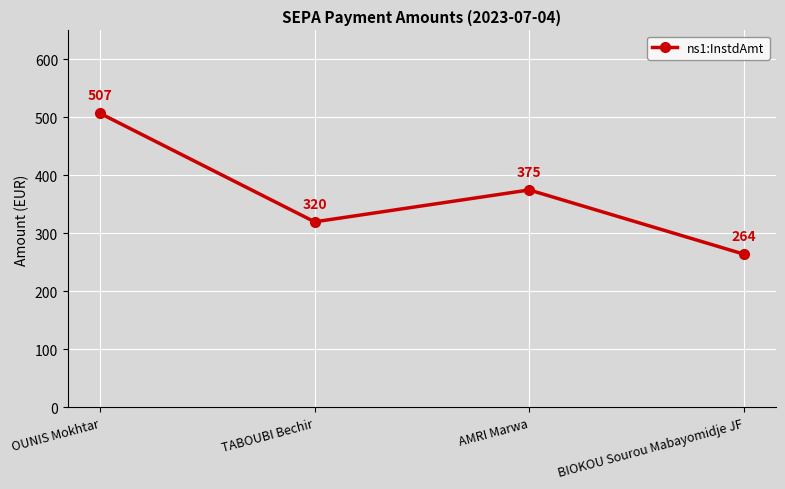

At which label is the value closest to 385?

AMRI Marwa